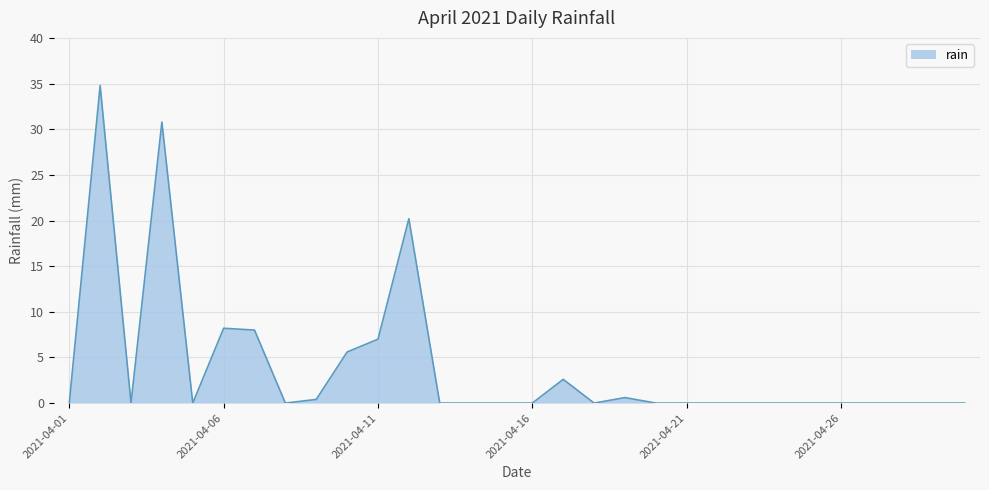

What is the greatest value displayed?

34.8